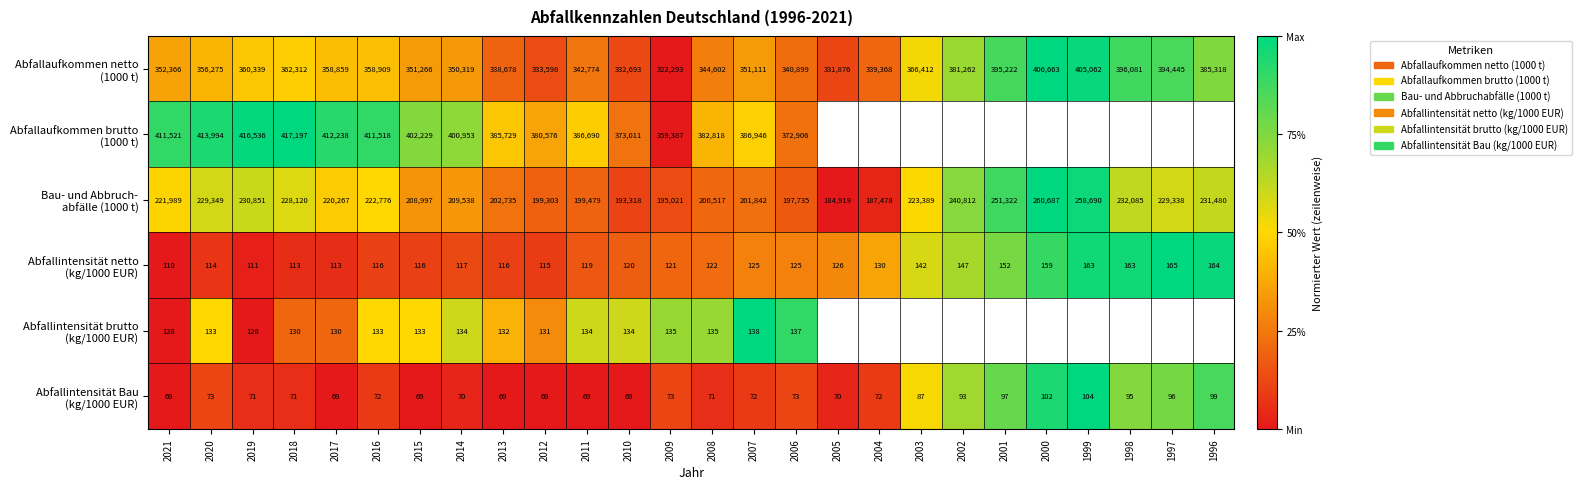

At which label is Abfallaufkommen netto (1000 t) closest to 0?

2009